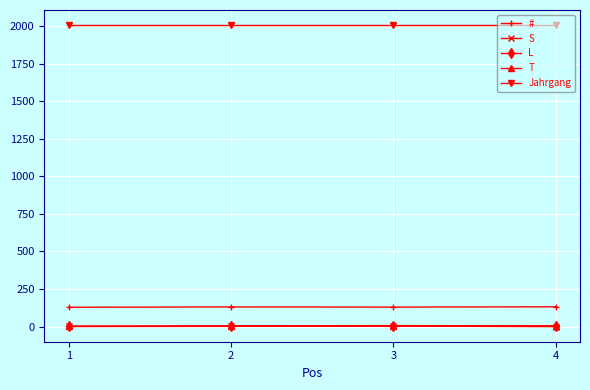

What is the maximum value shown in the chart?

2006